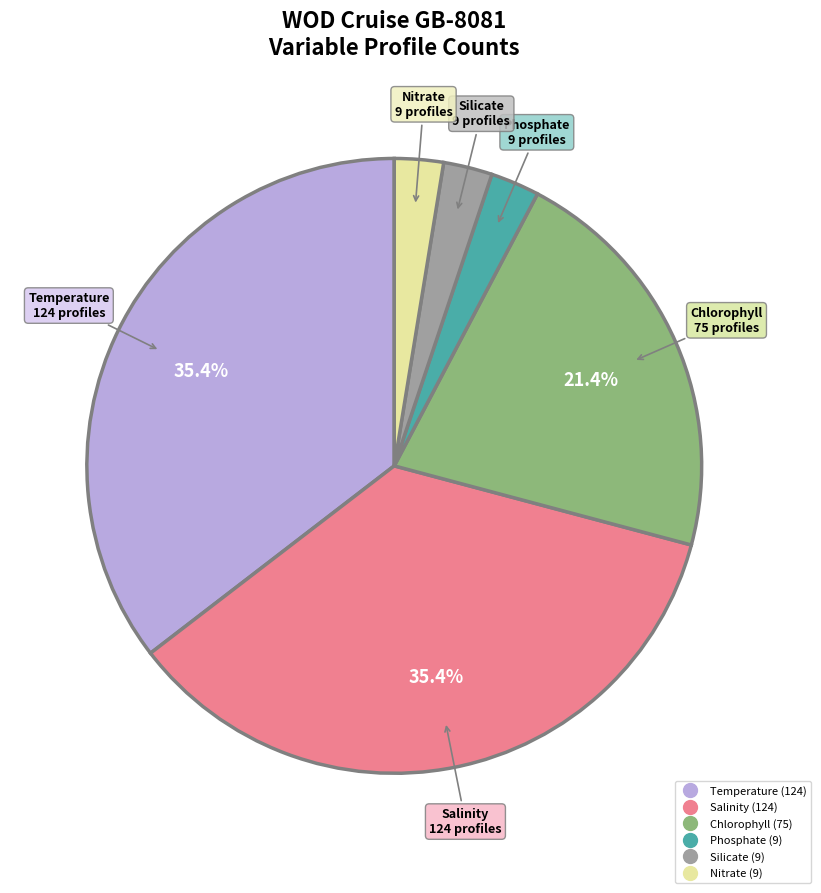

Is there any slice that represents more than half of the pie?

No